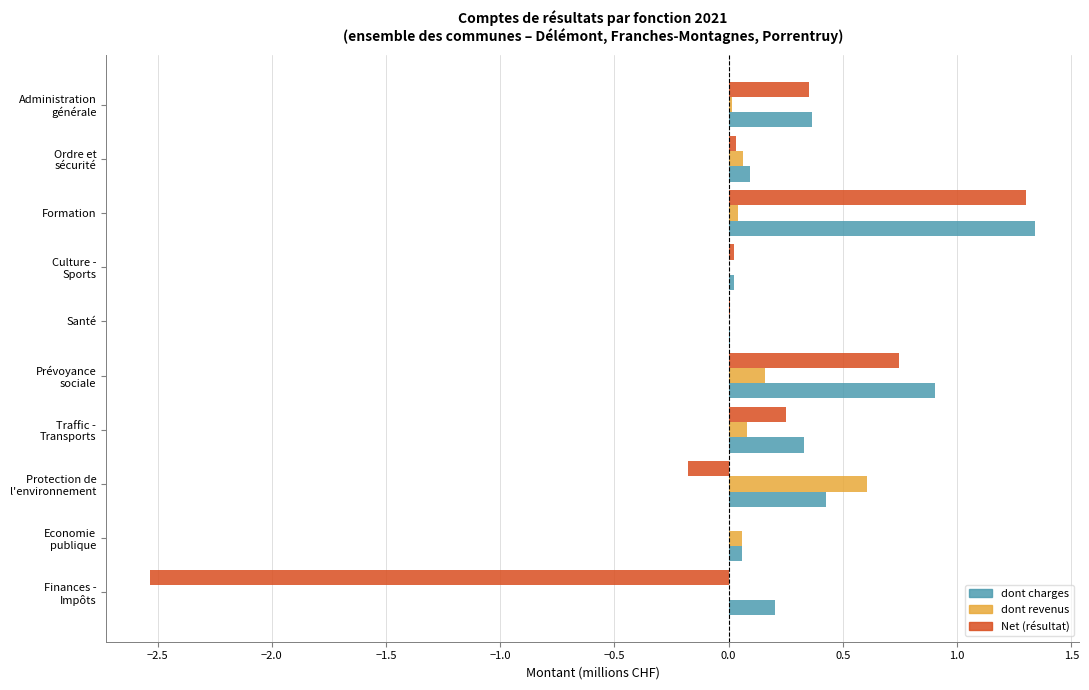

Which series has the widest spread of values?

Net (résultat)